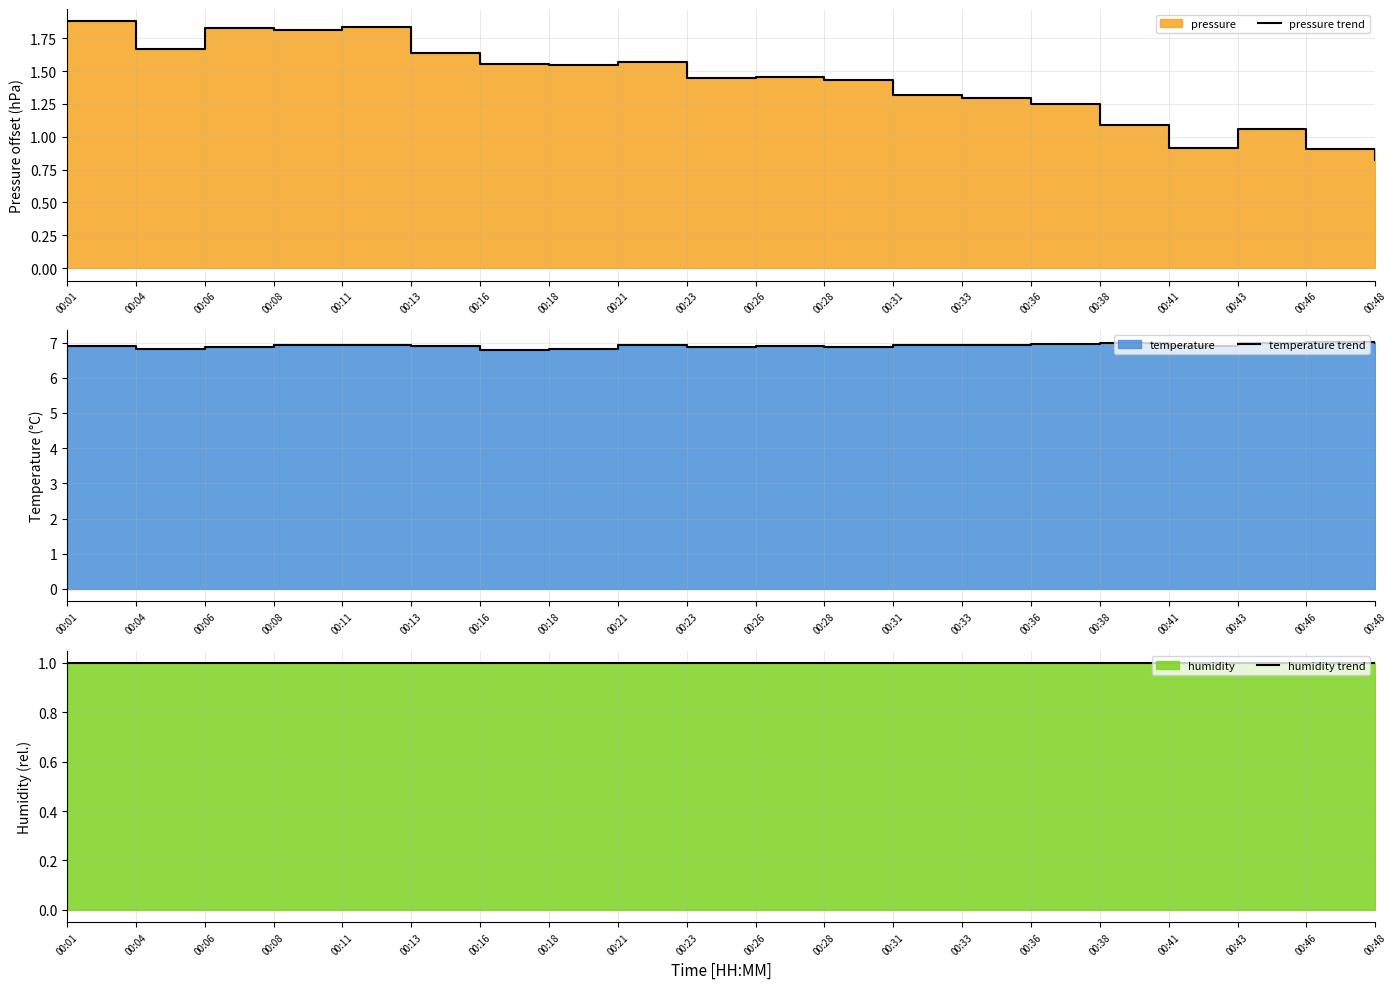

At how many categories does at least one series exceed 4?

20